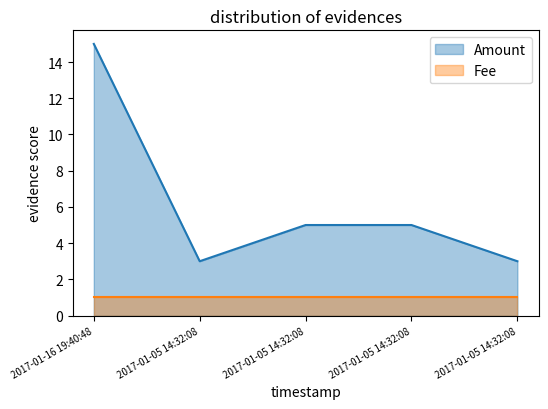

Reading left to right, what are all the values shown in this chart?

2017-01-16 19:40:48=15	2017-01-05 14:32:08=3	2017-01-05 14:32:08=5	2017-01-05 14:32:08=5	2017-01-05 14:32:08=3